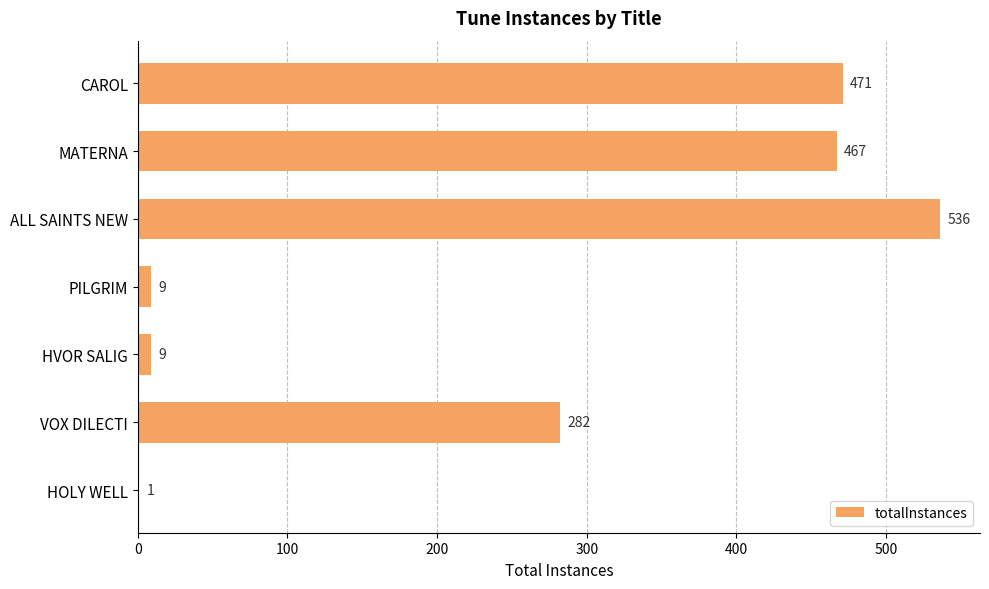

What is the sum of all values?

1775